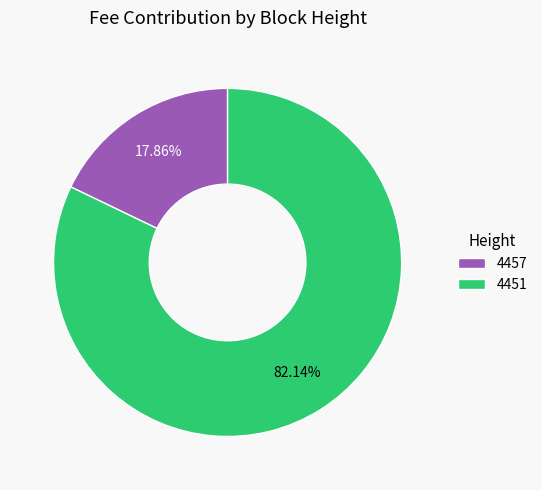

What percentage is NOT represented by 4451?

17.9%